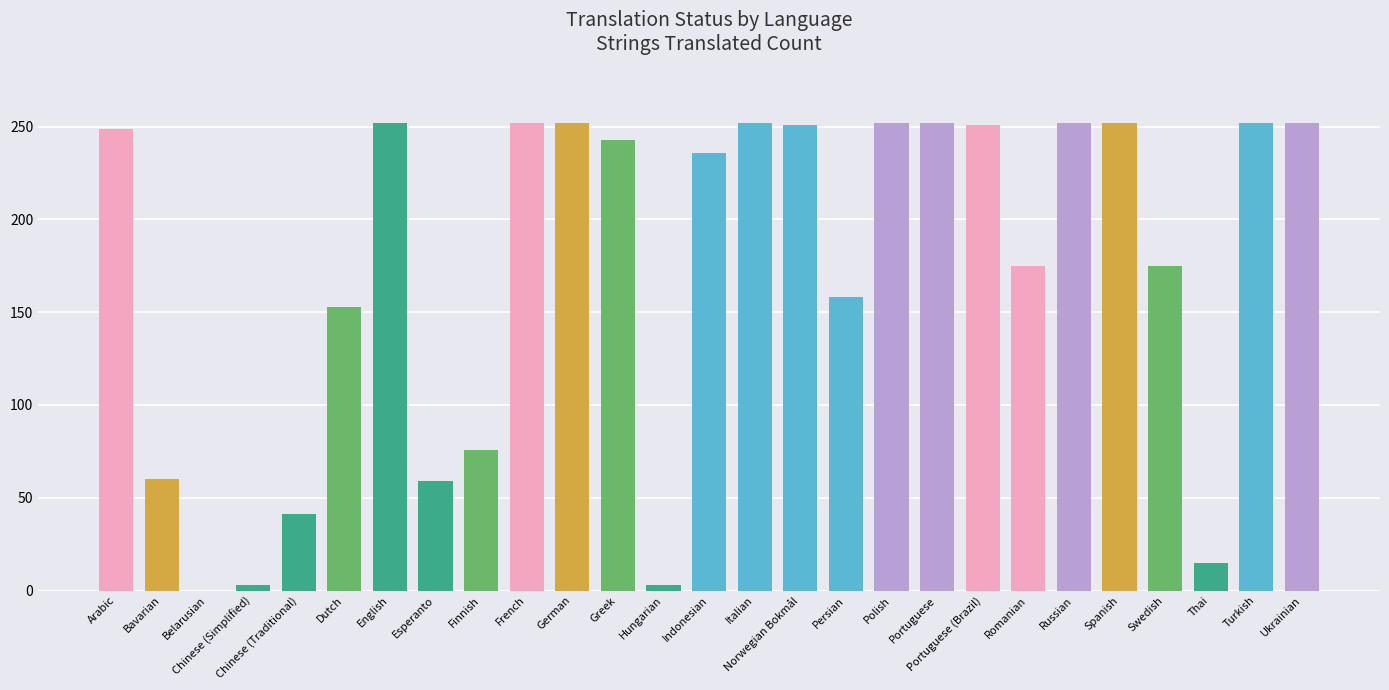

Approximately how many times larger is the value at Greek compared to German?

1.0